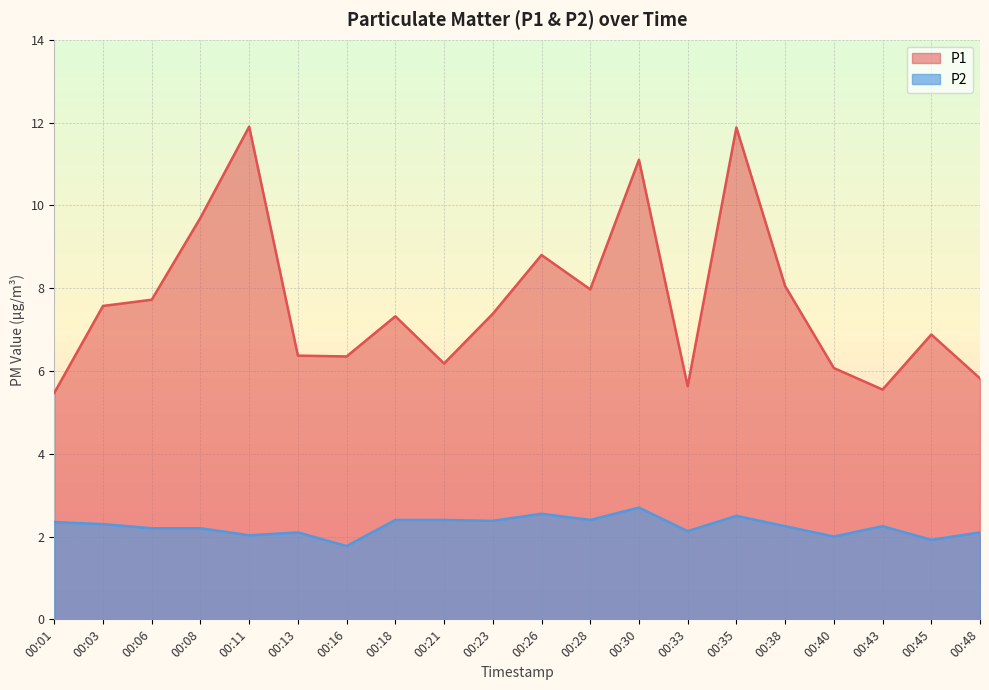

The P1 series shows 6.2 at 00:21. True or false?

True